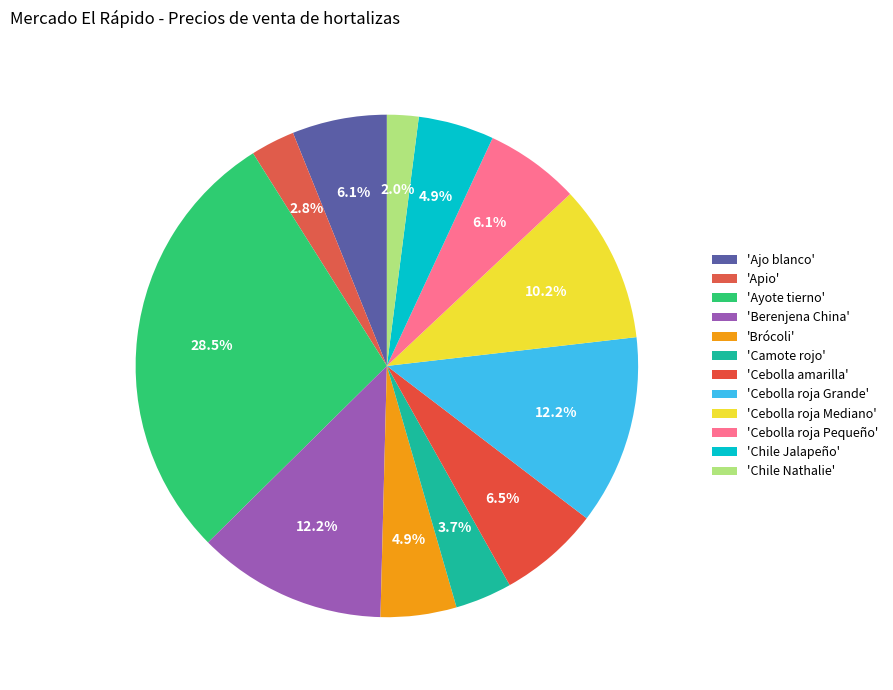

Count the number of slices in the pie.

12